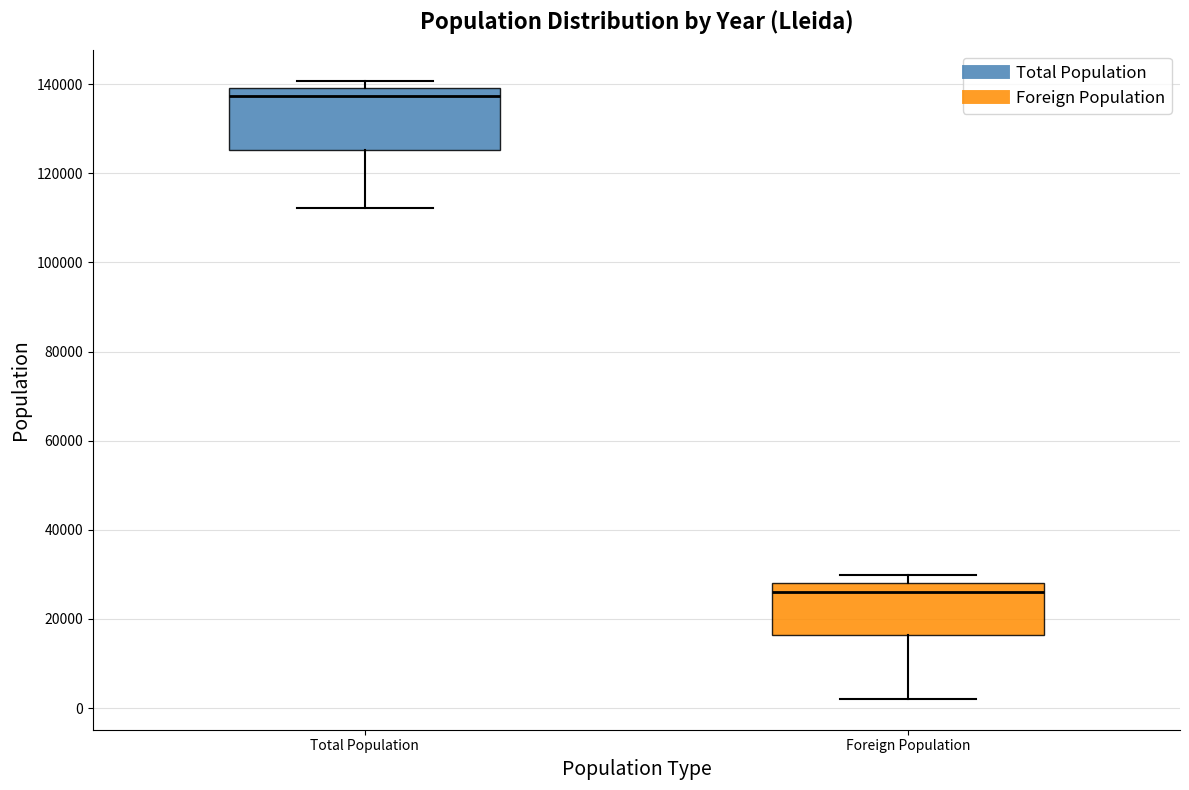

Reading left to right, read every box against the y-axis: the position of its median line, the range the box covers, and the ends of its whiskers. The values are not printed on the chart, so give them approximately, as read against the axis.

Total Population: median 138000, box 126000 to 140000, whiskers 112000 to 140000 (just above the box's upper edge)
Foreign Population: median 26000, box 16000 to 28000, whiskers 2000 to 30000